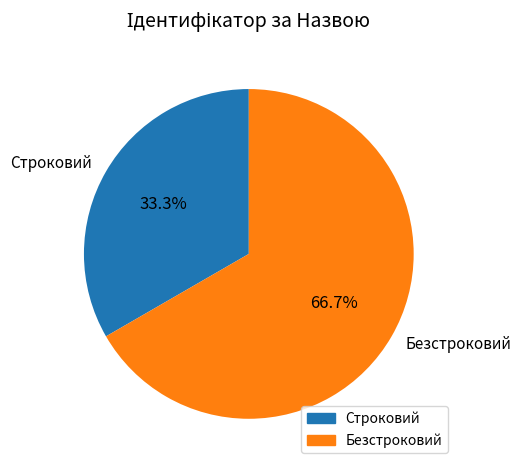

What is the ratio of the value at Строковий to the value at Безстроковий?

0.5